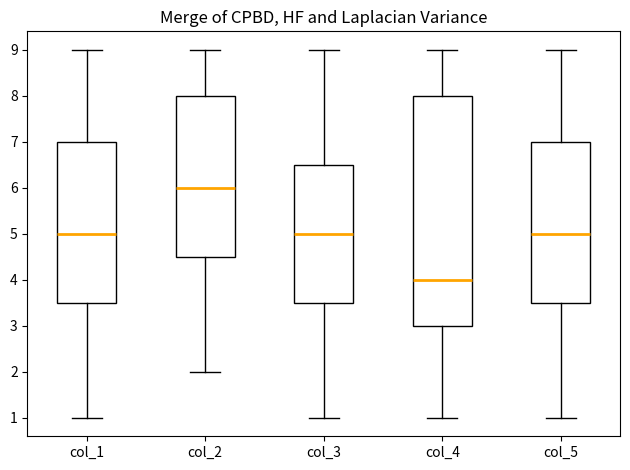

Where does the upper whisker of the box for col_4 end on the y-axis? The values are not printed on the chart, so give them approximately, as read against the axis.

9.0